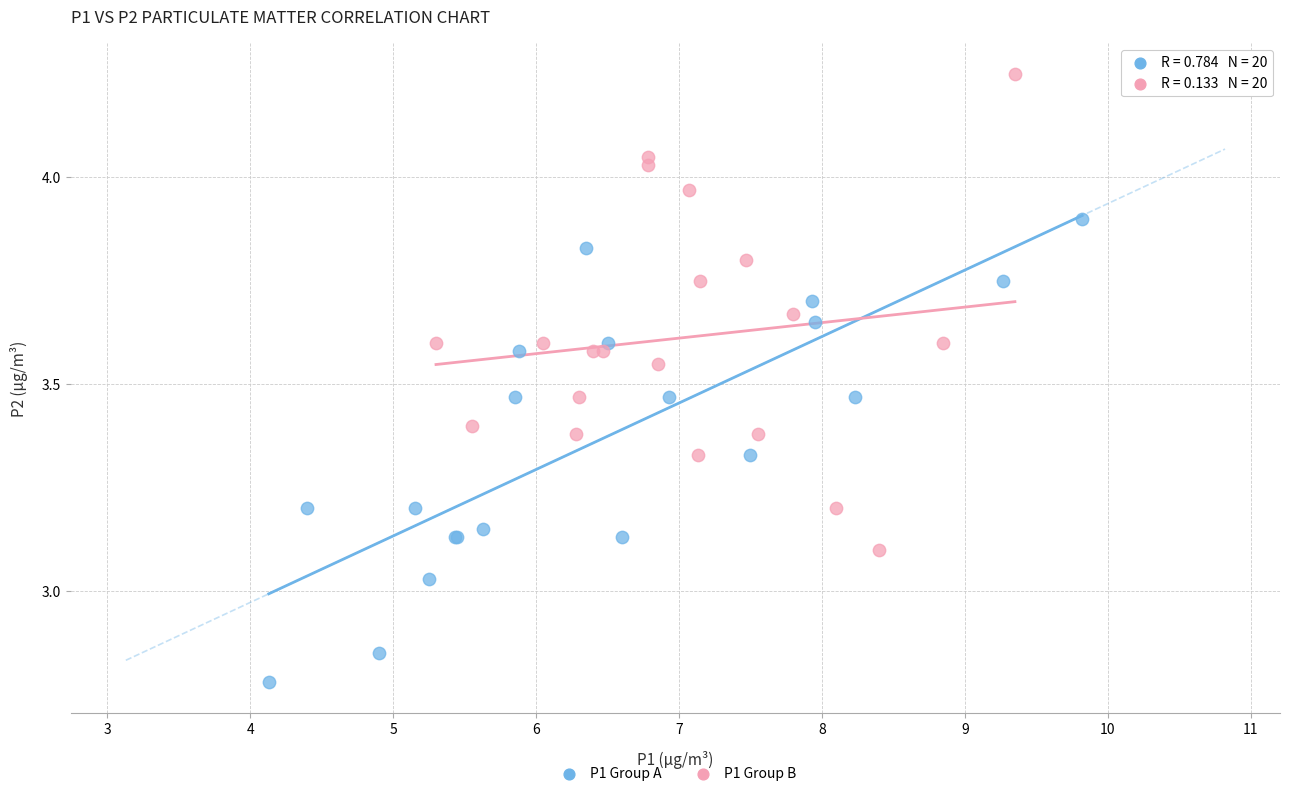

Which series contains the lowest Y value?

P1 Group A